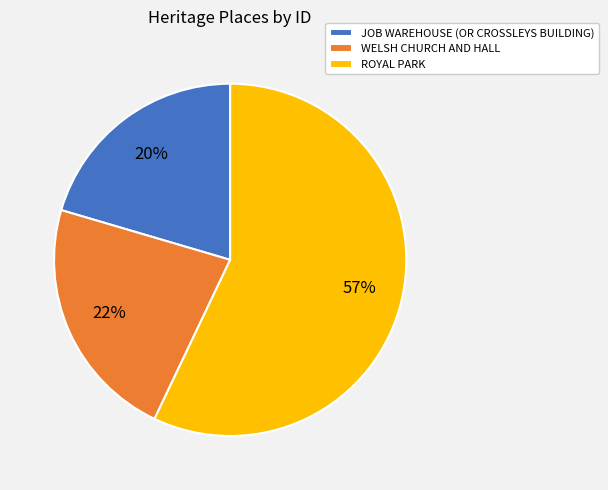

Rank the categories by value from highest to lowest.

ROYAL PARK, WELSH CHURCH AND HALL, JOB WAREHOUSE (OR CROSSLEYS BUILDING)